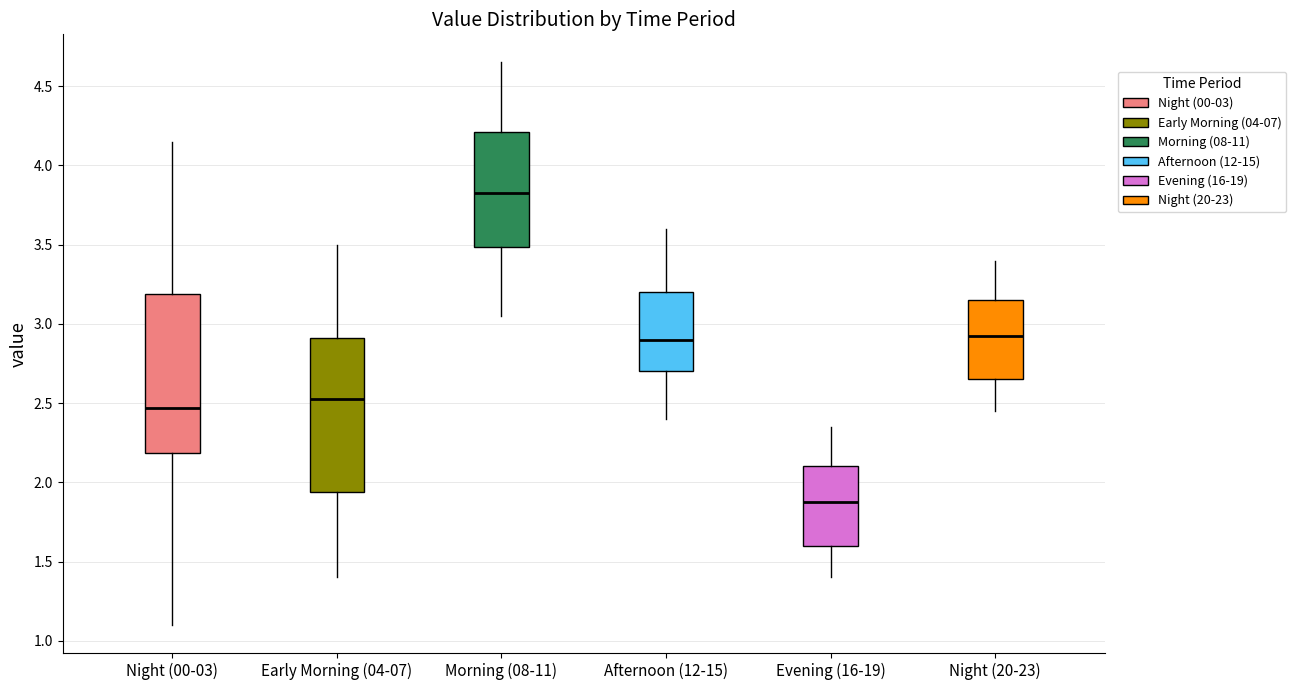

Where is the upper edge of the box for Morning (08-11) on the y-axis? The values are not printed on the chart, so give them approximately, as read against the axis.

4.20